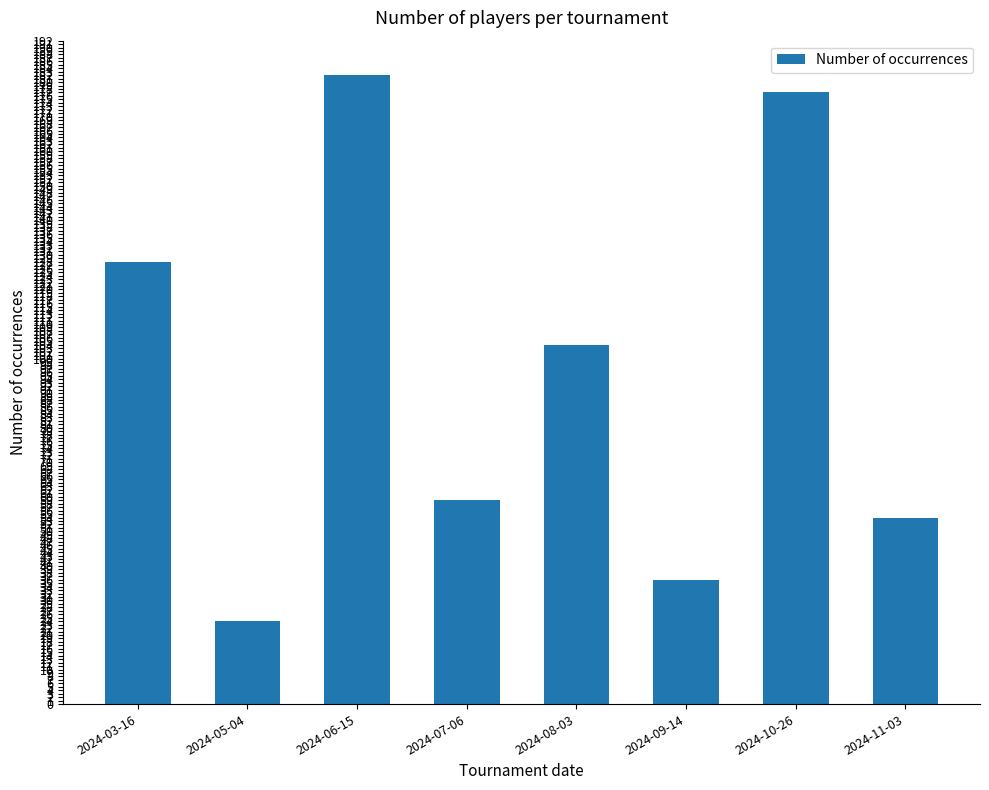

What is the label of the 1st bar from the left?

2024-03-16